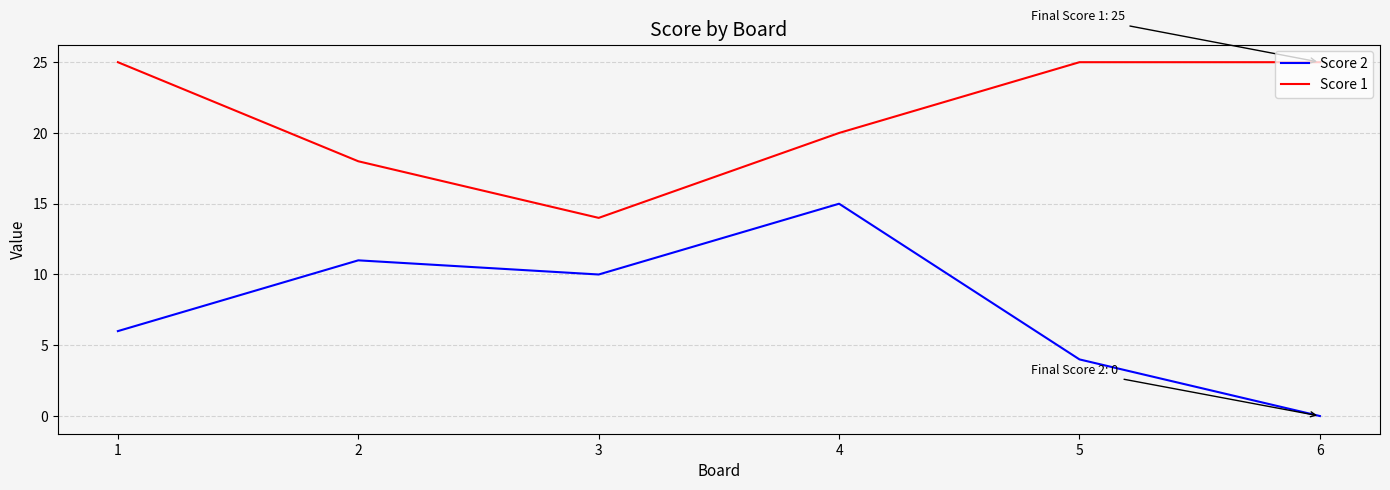

Rank the series by their average value, from lowest to highest.

Score 2, Score 1